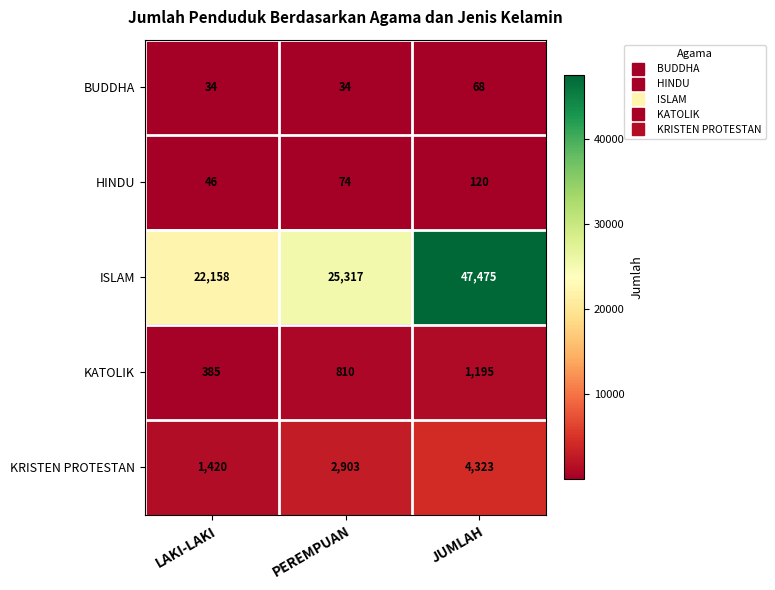

How many values in the ISLAM series are below 25317?

1